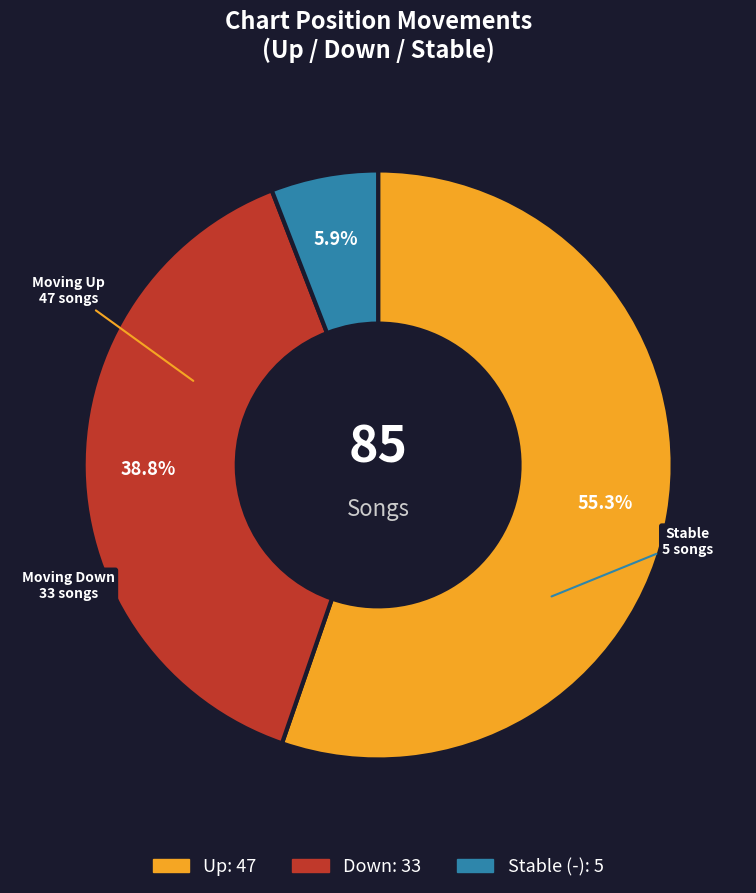

Does any single category account for the majority?

Yes